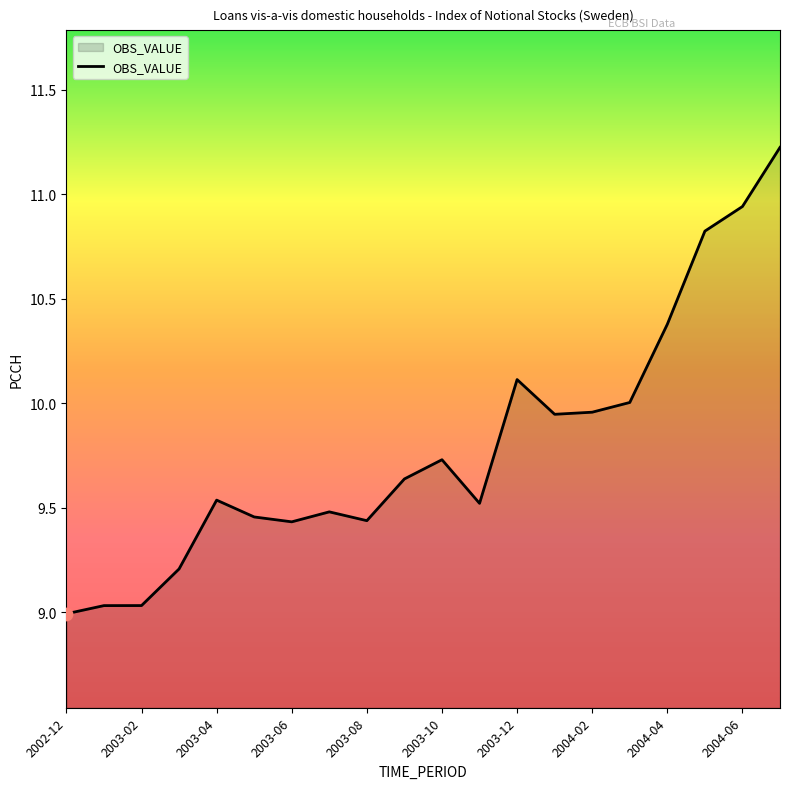

What is the difference between the maximum and minimum values?

2.2